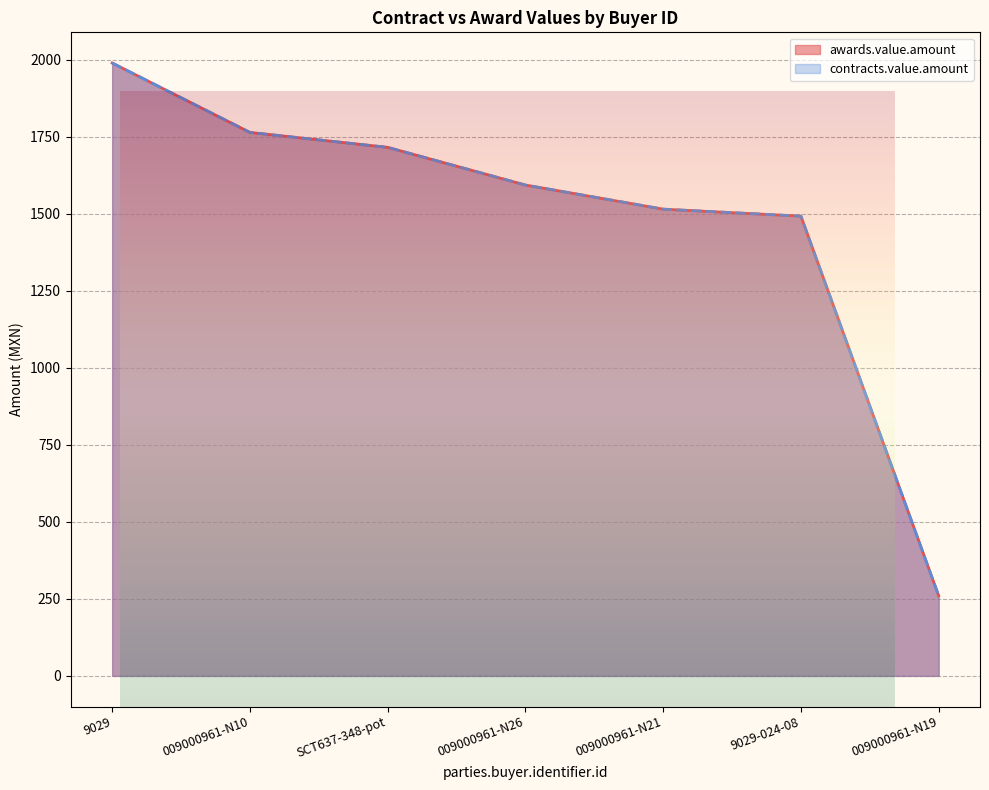

Rank the categories by contracts.value.amount value from highest to lowest.

9029, 009000961-N10, SCT637-348-pot, 009000961-N26, 009000961-N21, 9029-024-08, 009000961-N19